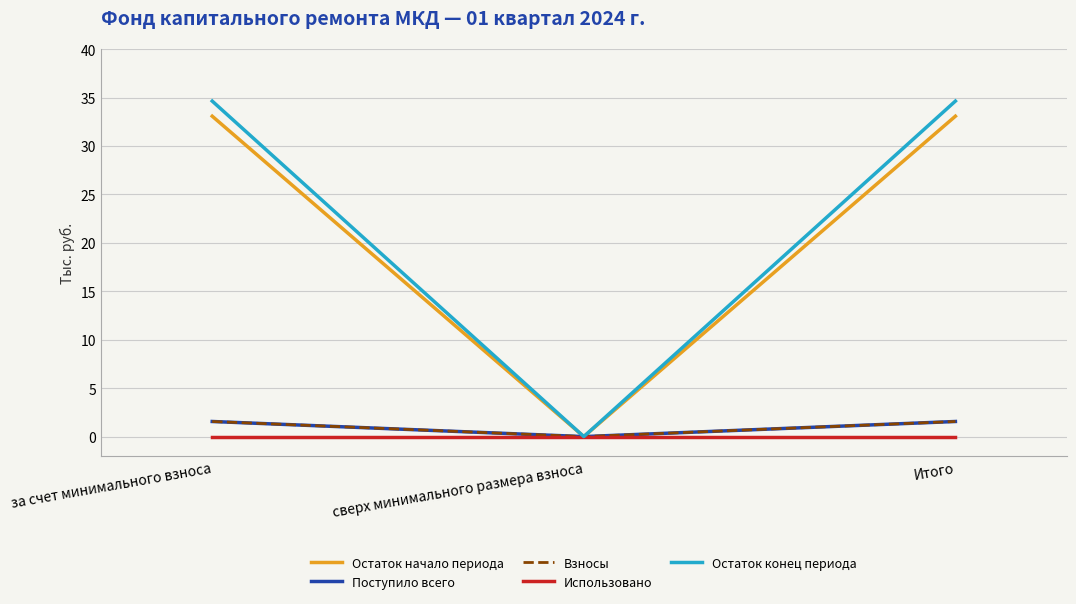

What is the sum of all Поступило всего values?

3.1